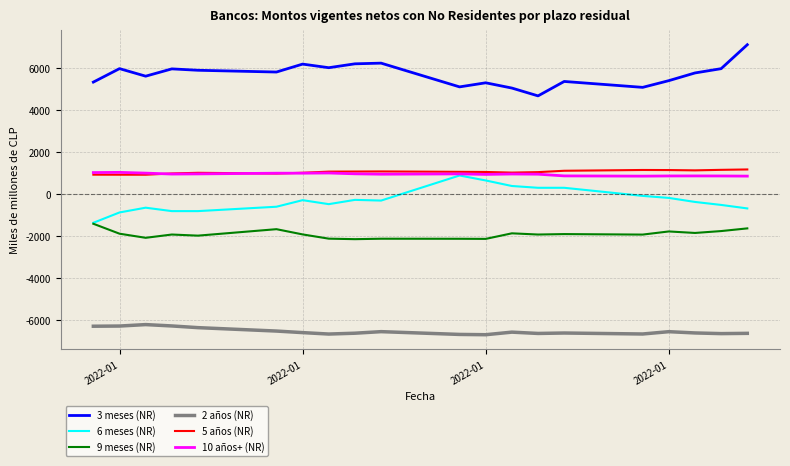

True or false: 5 años (NR) and 9 meses (NR) cross at least once.

False